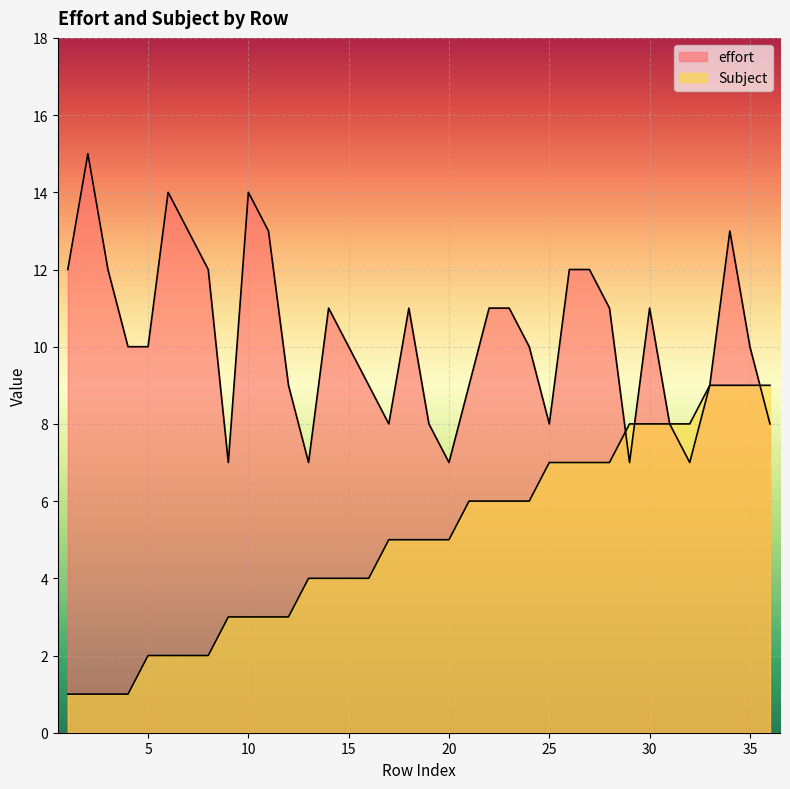

Reading right to left, what are all the values shown in this chart?

effort: 8	10	13	9	7	8	11	7	11	12	12	8	10	11	11	9	7	8	11	8	9	10	11	7	9	13	14	7	12	13	14	10	10	12	15	12
Subject: 9	9	9	9	8	8	8	8	7	7	7	7	6	6	6	6	5	5	5	5	4	4	4	4	3	3	3	3	2	2	2	2	1	1	1	1